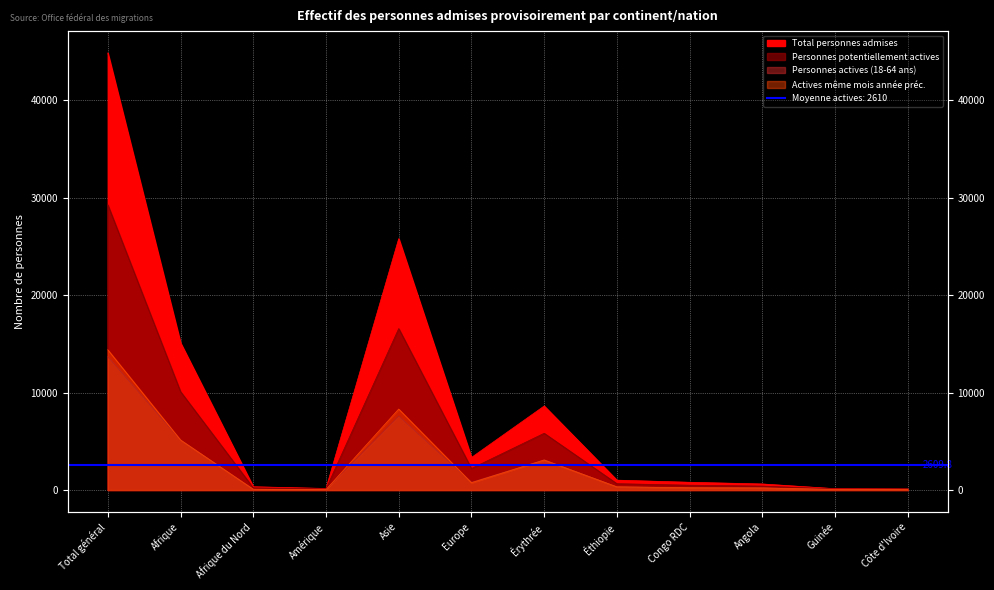

Between Congo RDC and Angola, which is larger?

Congo RDC